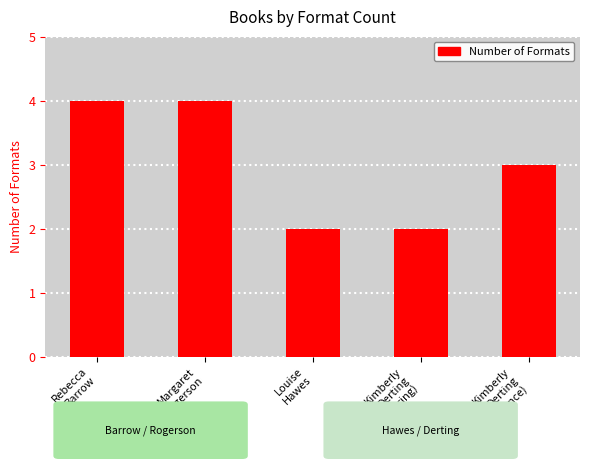

What is the maximum value shown in the chart?

4